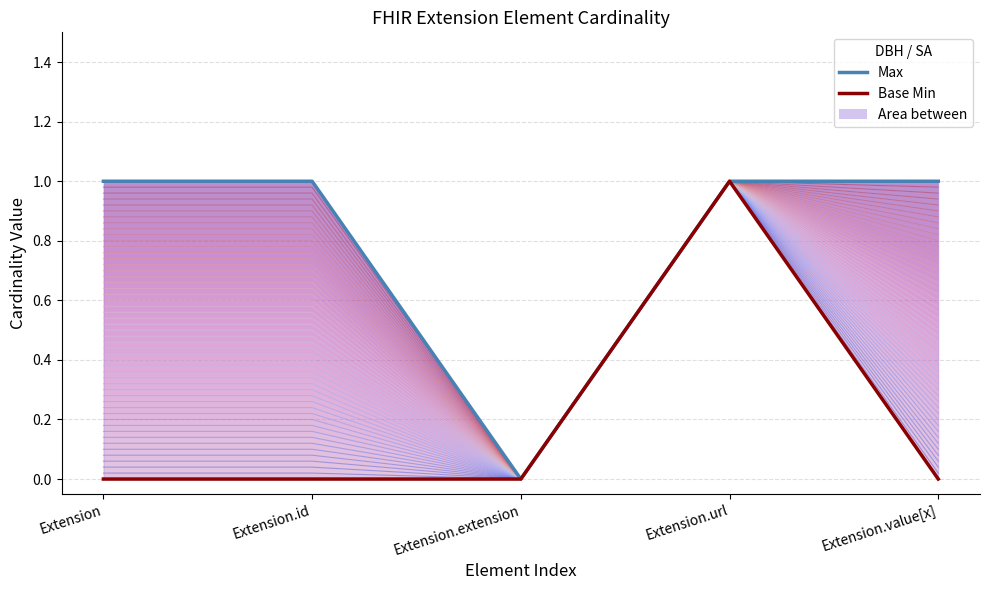

What is the value of the Max point at the 5th from the left?

1